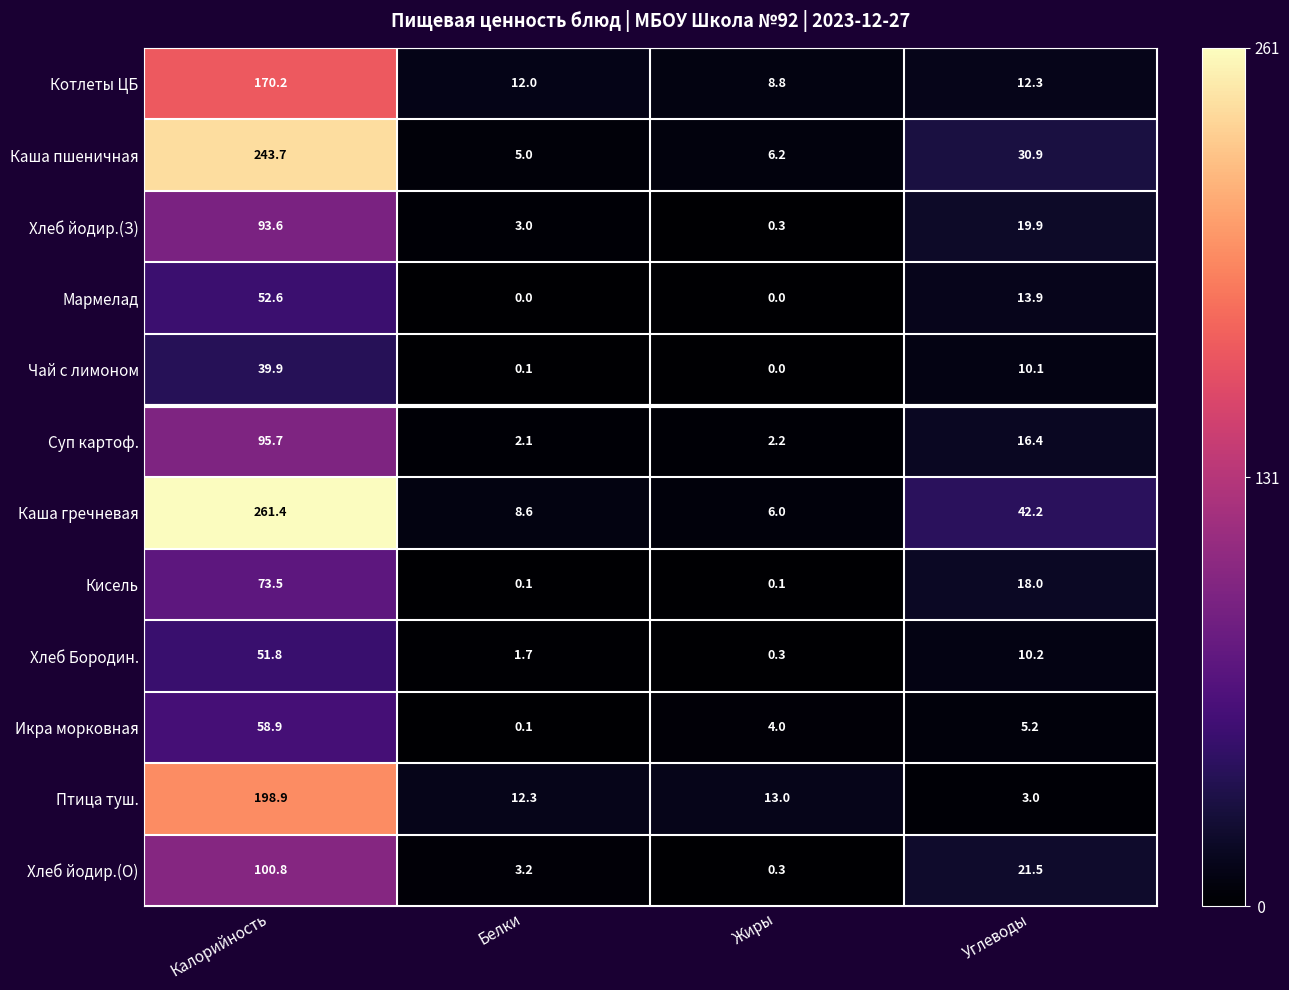

List the series in order of their peak value, highest first.

Каша гречневая, Каша пшеничная, Птица туш., Котлеты ЦБ, Хлеб йодир.(О), Суп картоф., Хлеб йодир.(З), Кисель, Икра морковная, Мармелад, Хлеб Бородин., Чай с лимоном